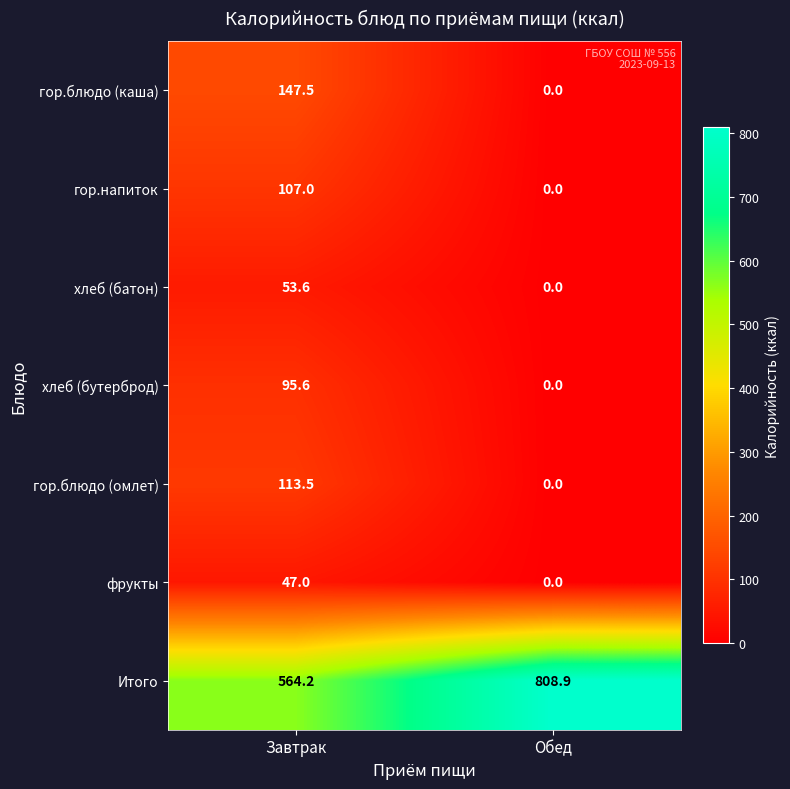

What is the difference between the maximum and minimum values in the гор.блюдо (каша) series?

147.5